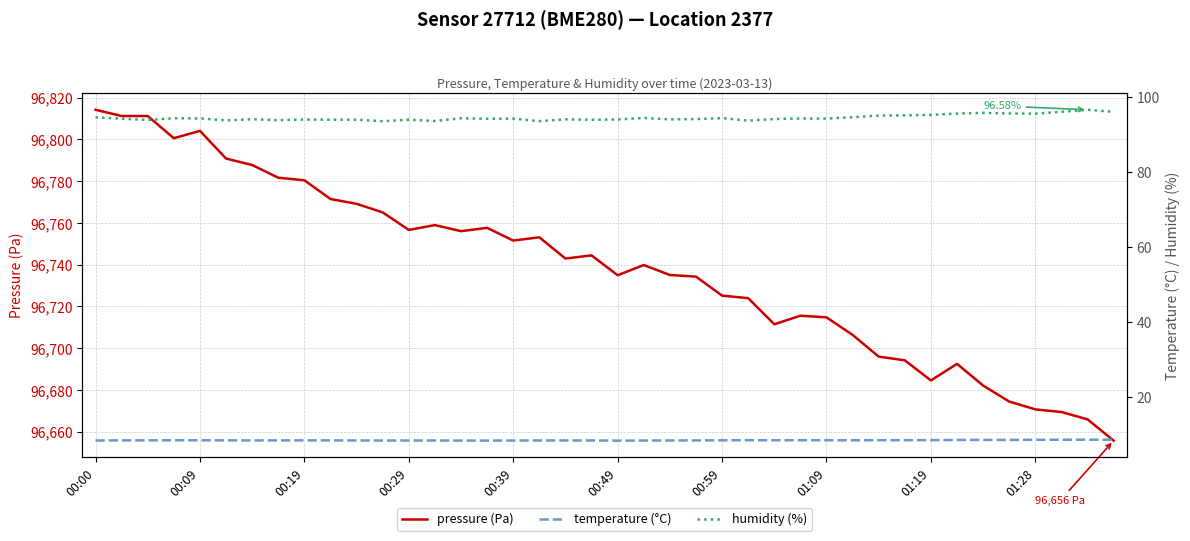

What is the minimum value for pressure (Pa)?

96655.7